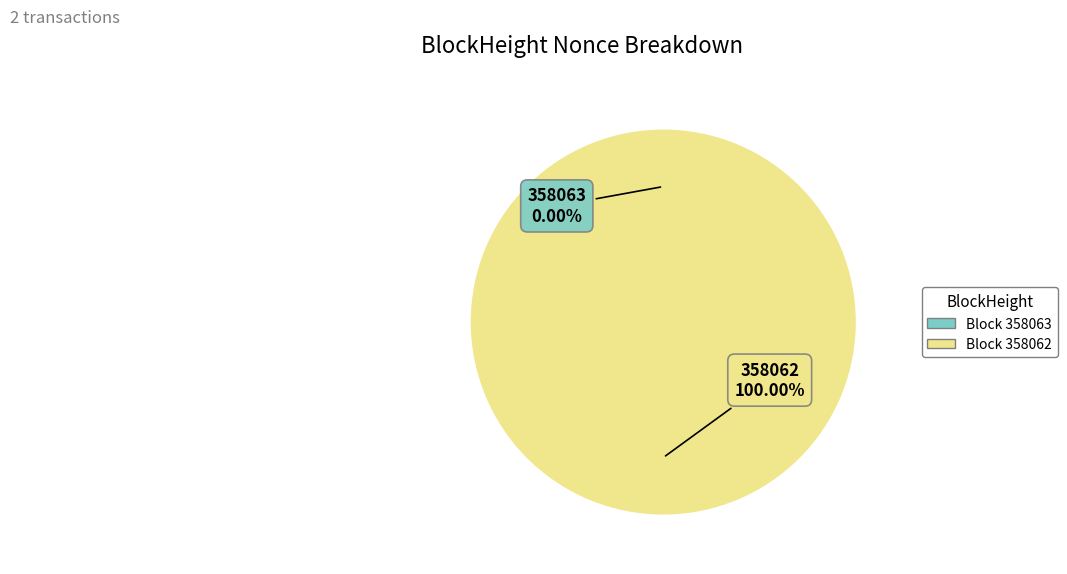

How many slices are in this pie chart?

2